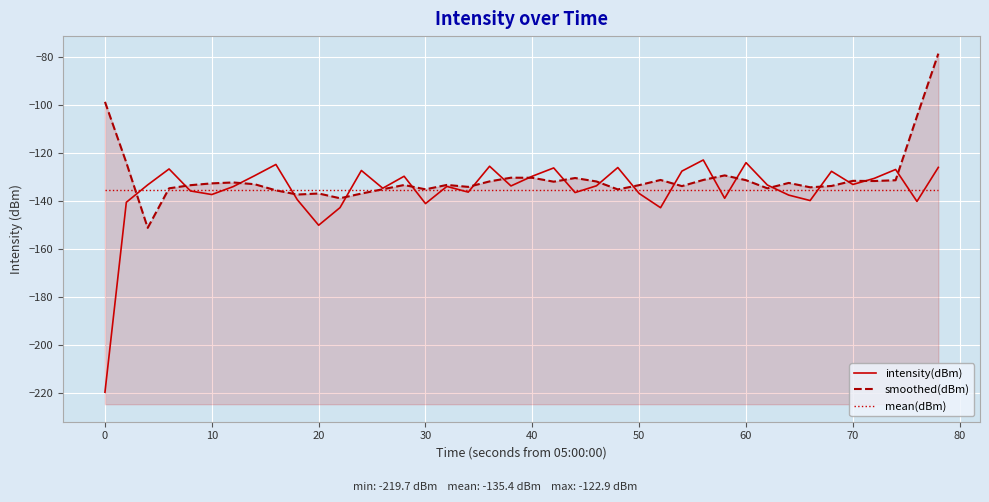

What is the lowest value of the intensity(dBm) series?

-219.7